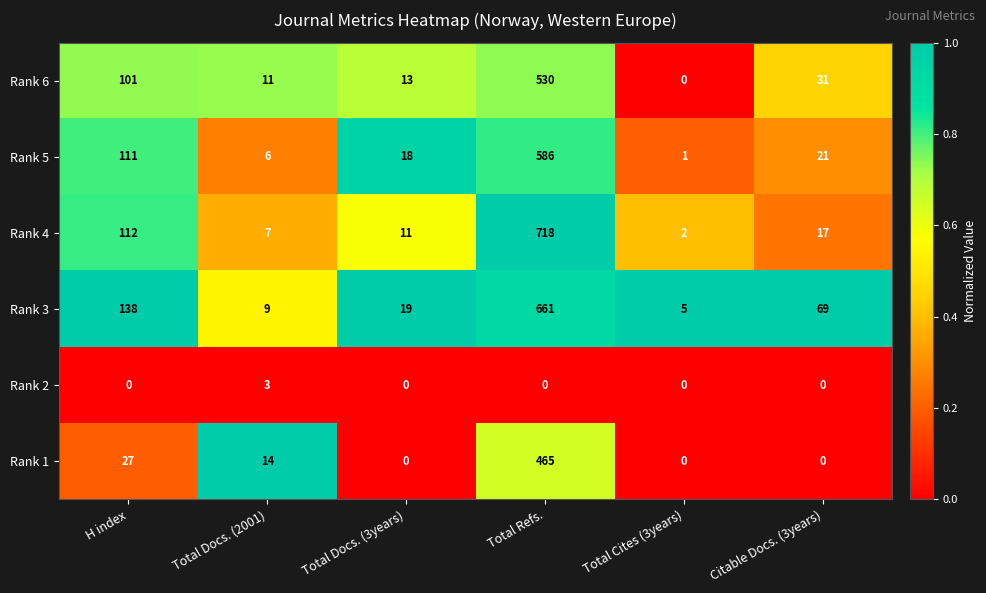

At which category is the sum across all series the highest?

Total Refs.